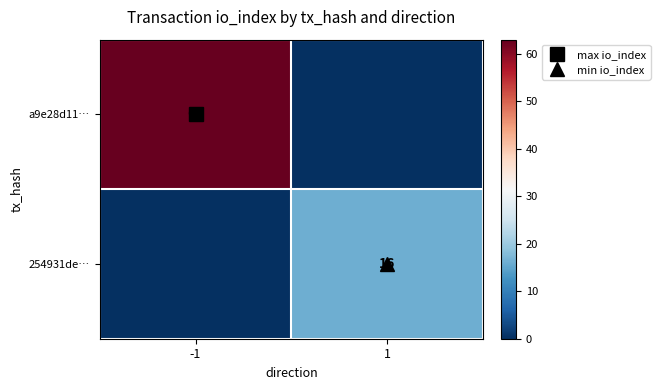

At how many categories does at least one series exceed 22?

1